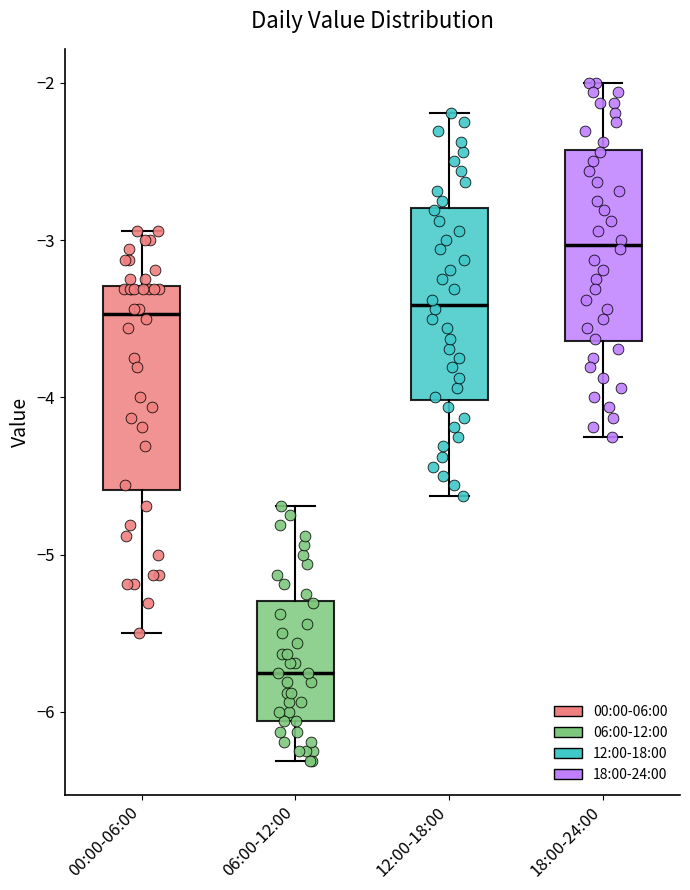

Which box's median line is the lowest?

06:00-12:00